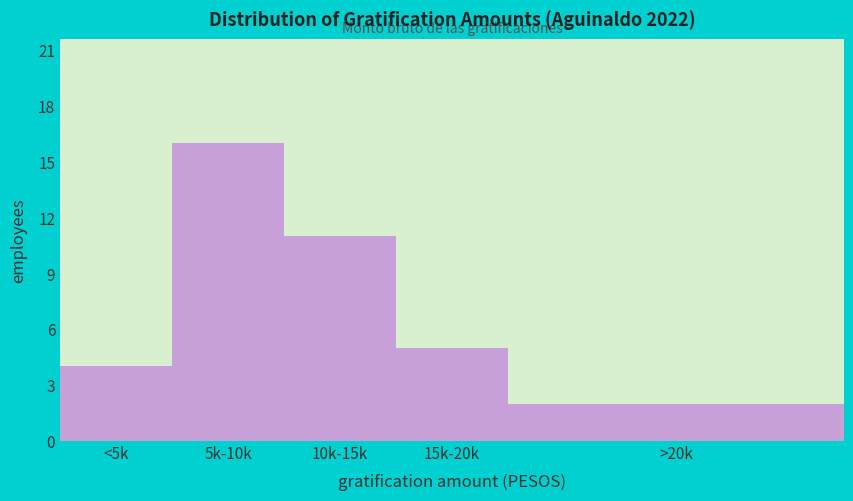

Reading right to left, what are all the values shown in this chart?

2	5	11	16	4